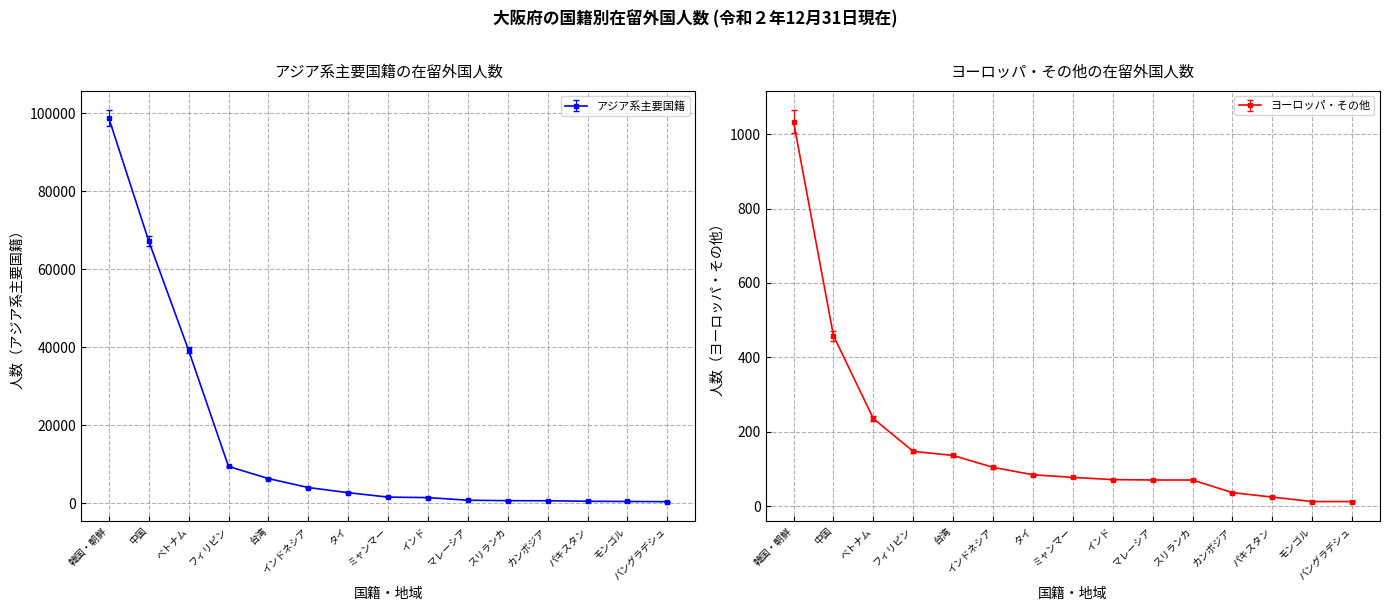

What is the total value across all series at マレーシア?

781.5